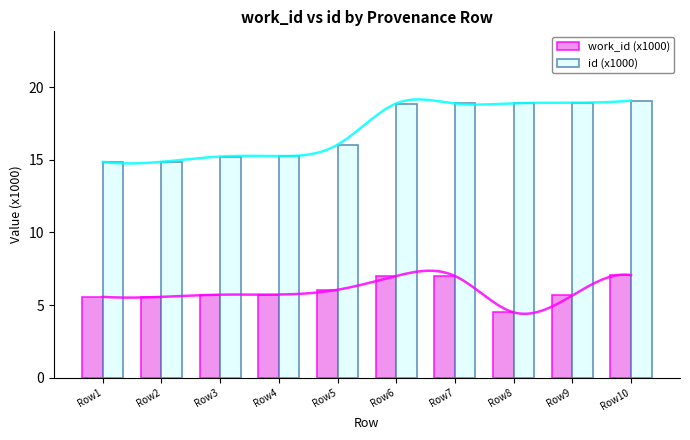

List the series in order of their peak value, highest first.

id (x1000), work_id (x1000)